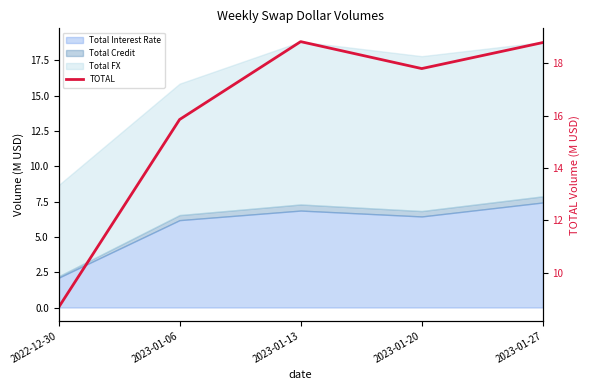

Reading left to right, what are all the values shown in this chart?

8.7	15.9	18.8	17.8	18.8